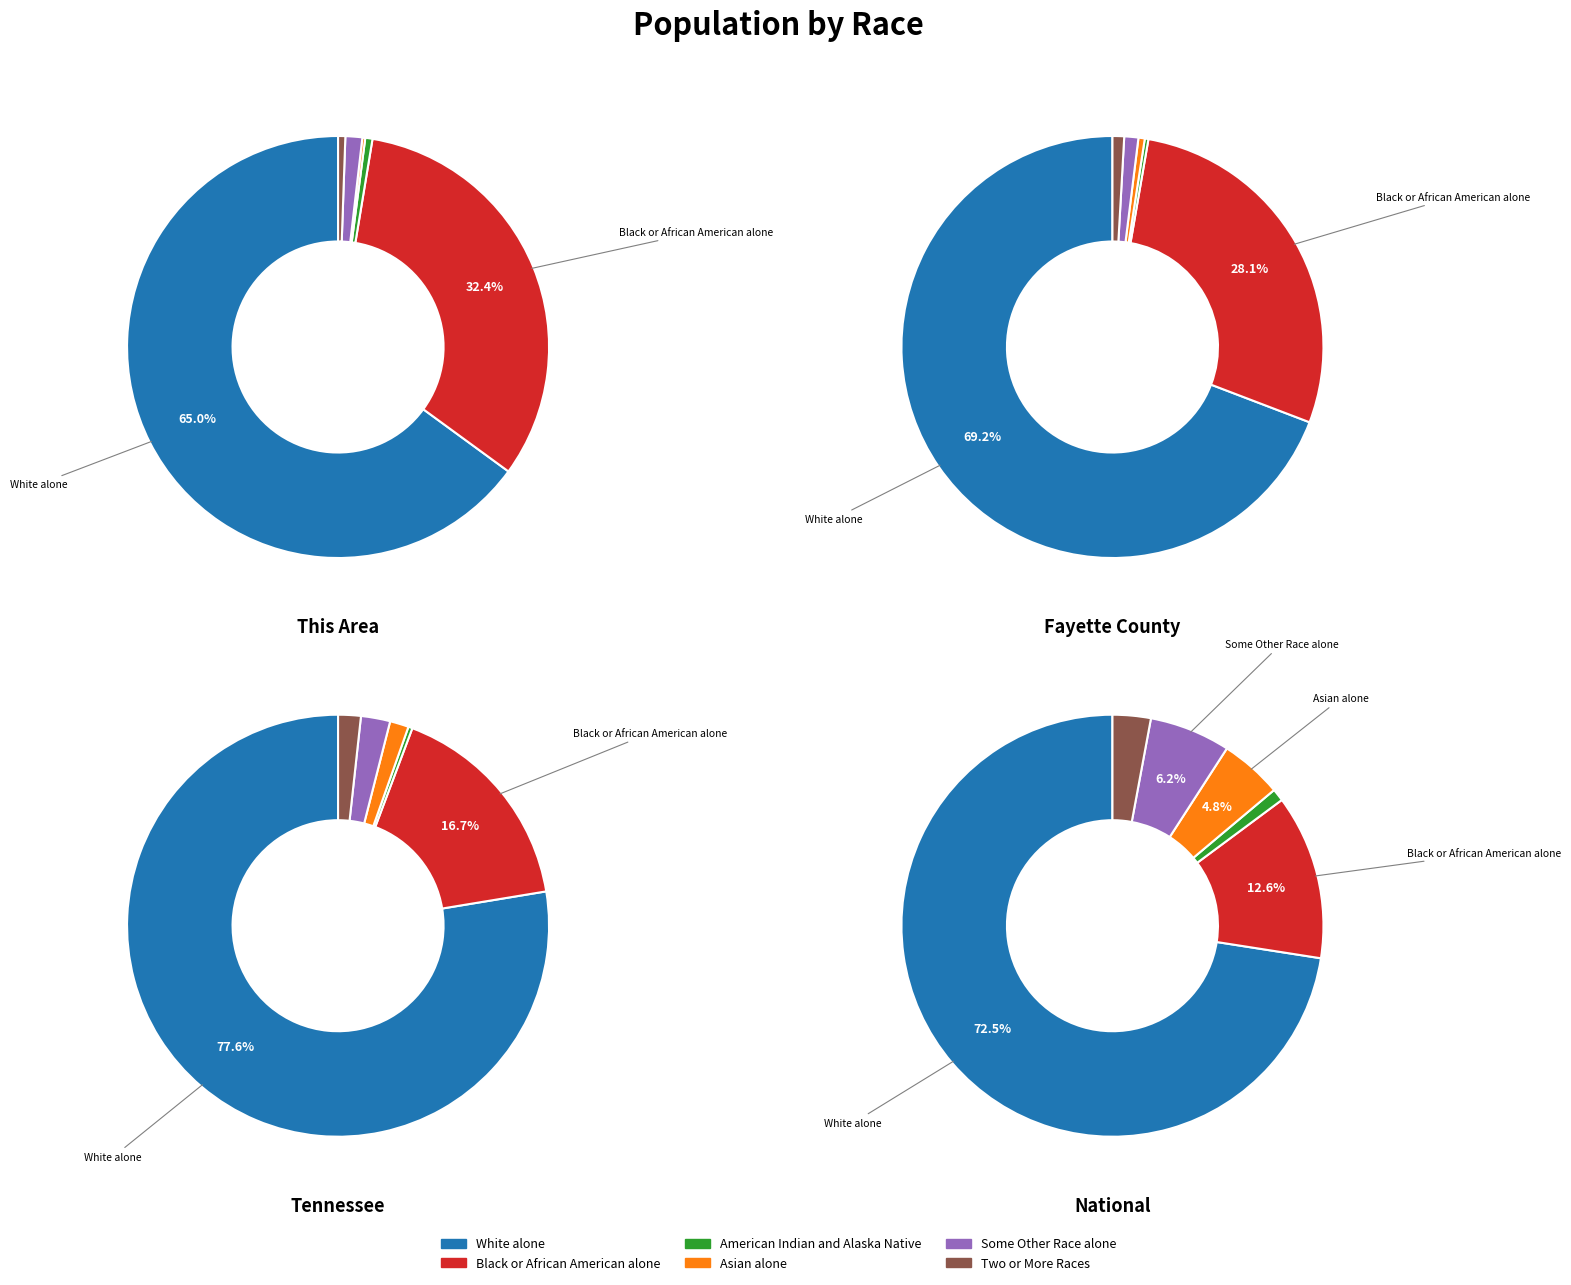

Is there a majority slice in this chart?

Yes